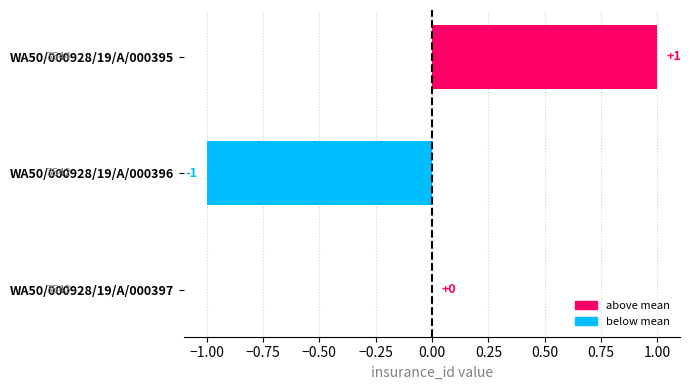

Which has a higher value, WA50/000928/19/A/000396 or WA50/000928/19/A/000395?

WA50/000928/19/A/000395